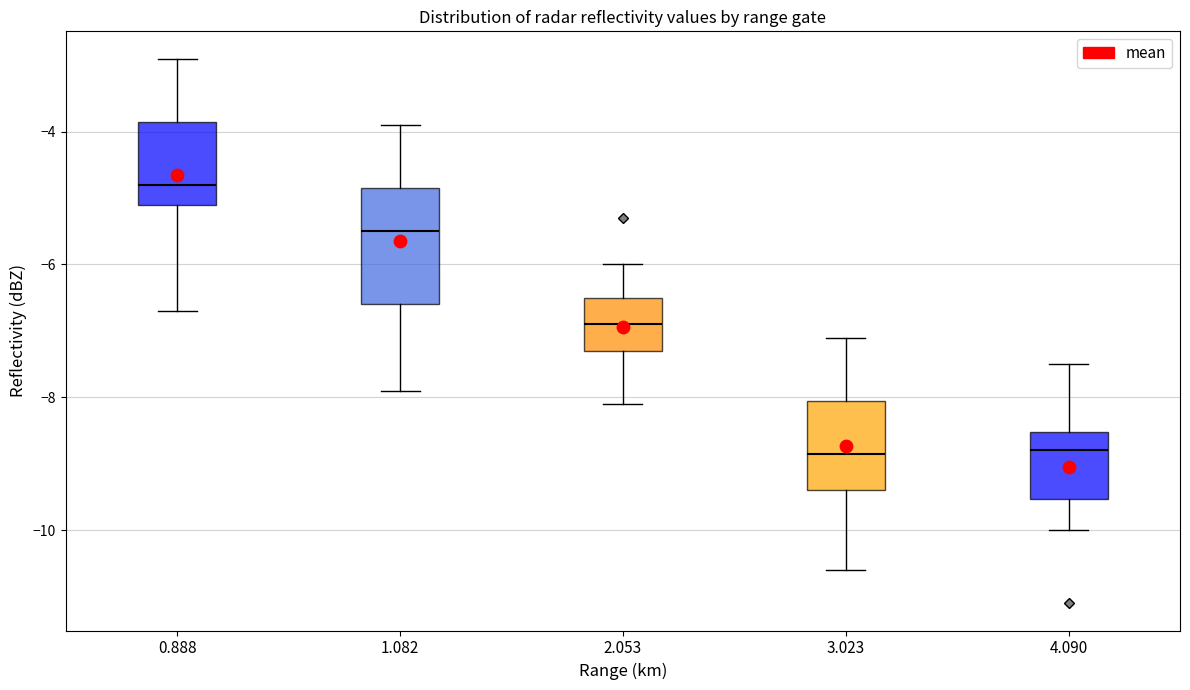

Which box is the tallest, from its lower edge to its upper edge?

1.082